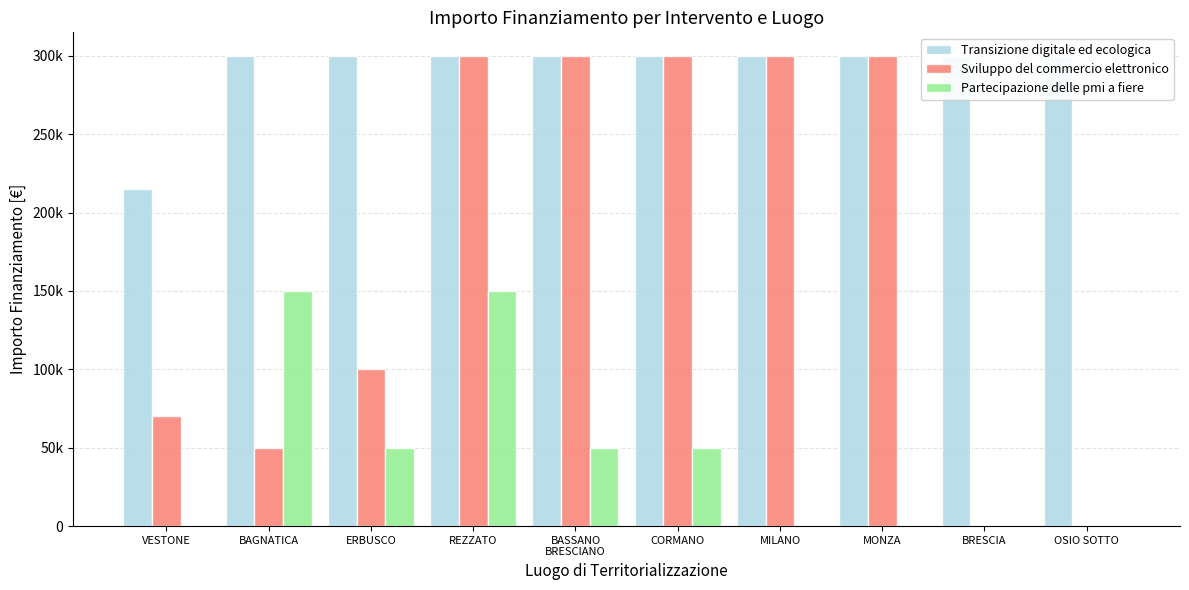

Which series has the largest total across all categories?

Transizione digitale ed ecologica